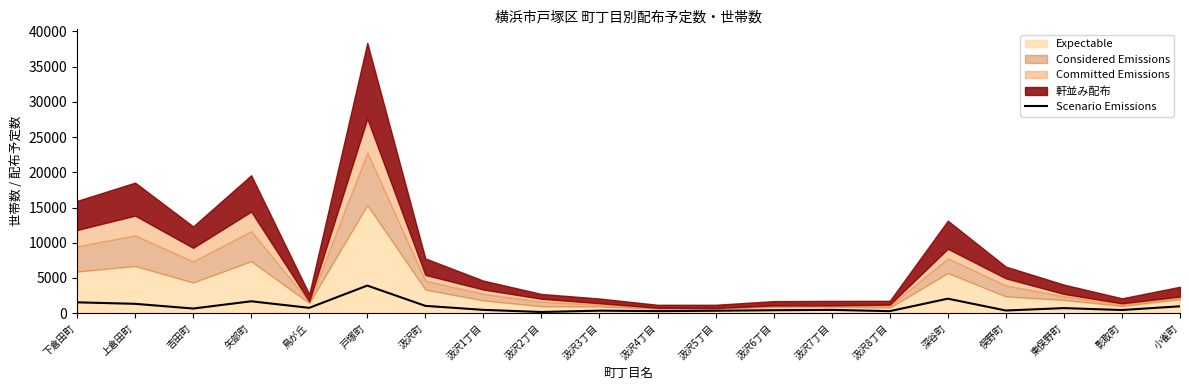

True or false: there are more than 0 points higher than both neighbors.

True